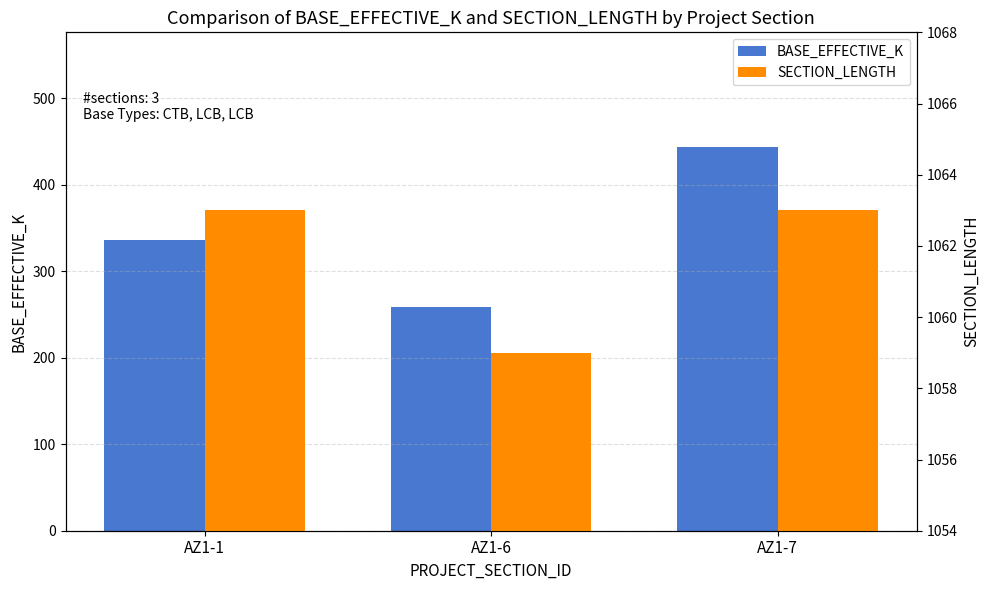

What is the difference between the maximum and minimum values in the BASE_EFFECTIVE_K series?

185